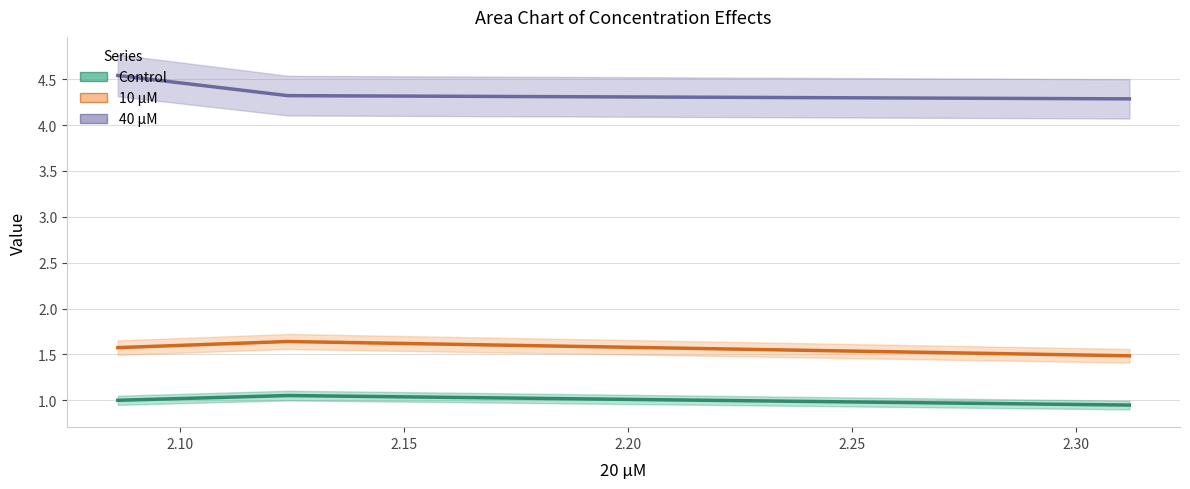

Which series changed the most between 2.086 and 2.312?

40 μM